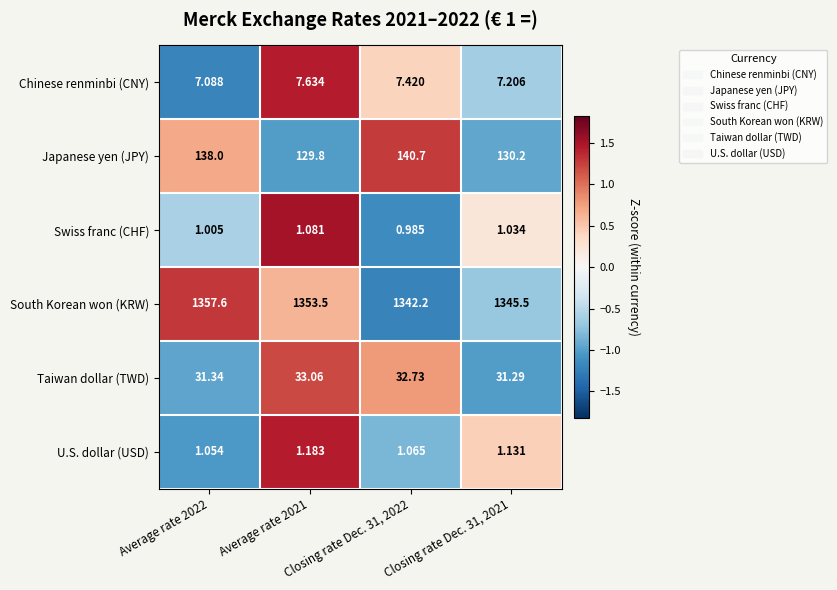

Between Average rate 2021 and Closing rate Dec. 31, 2021, which series saw the biggest shift?

South Korean won (KRW)